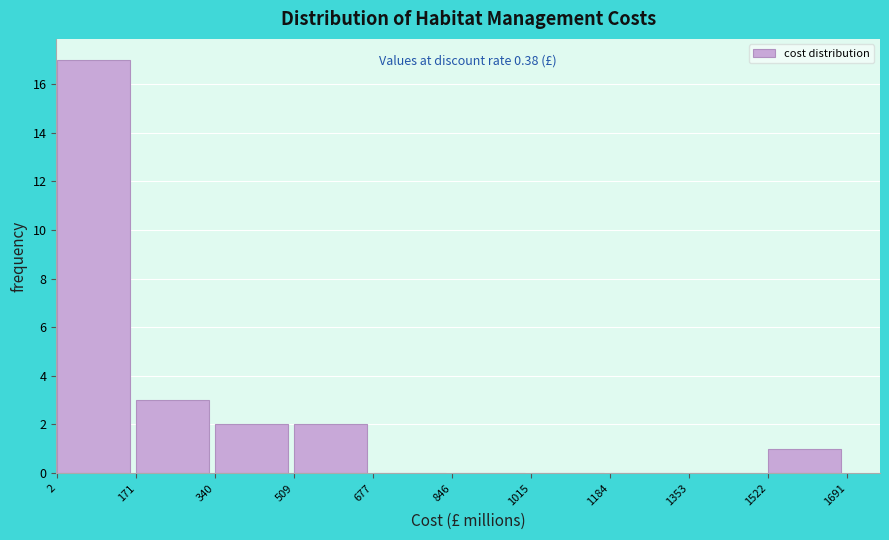

Which range on the x-axis has the tallest bar?

2 to 171